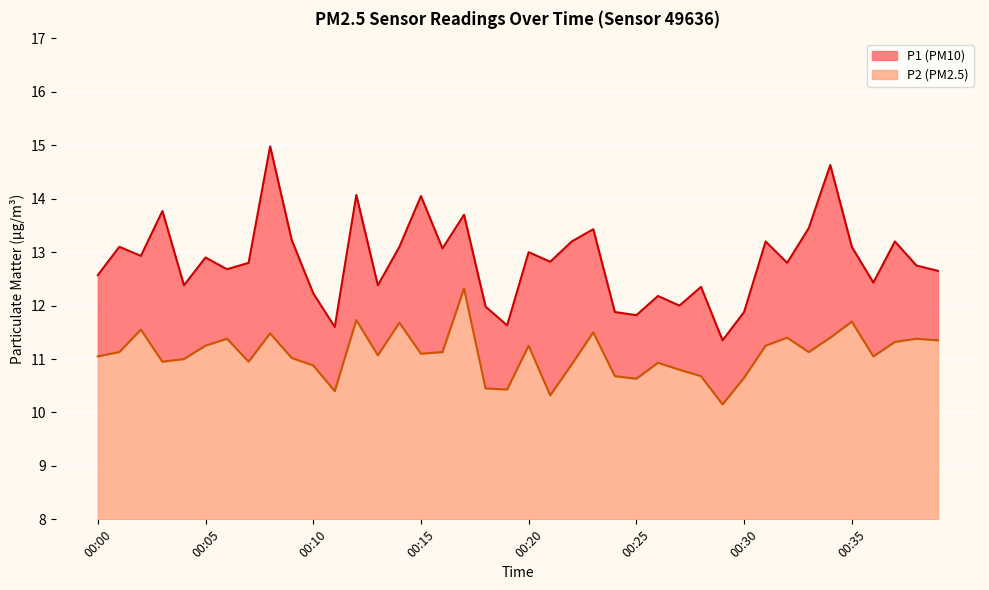

At which label does P1 first exceed 12?

00:00